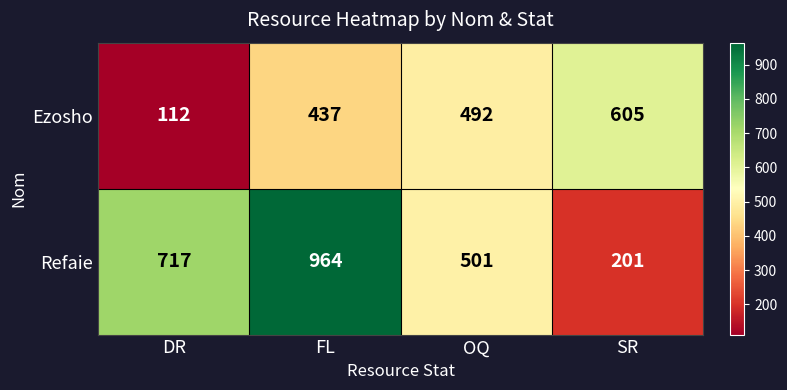

How many distinct data groups are displayed?

2